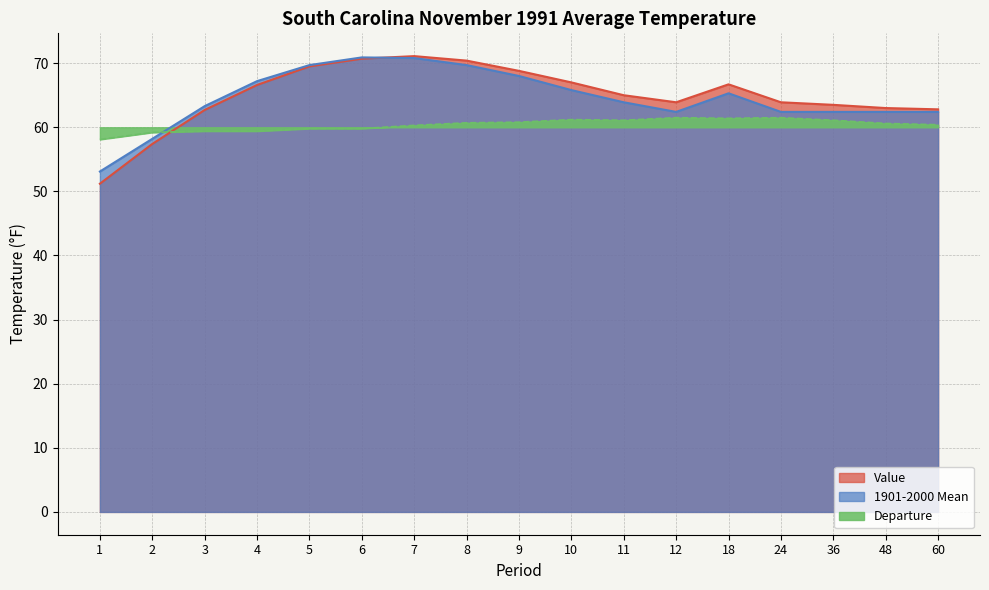

What is the minimum value for Departure?

58.1